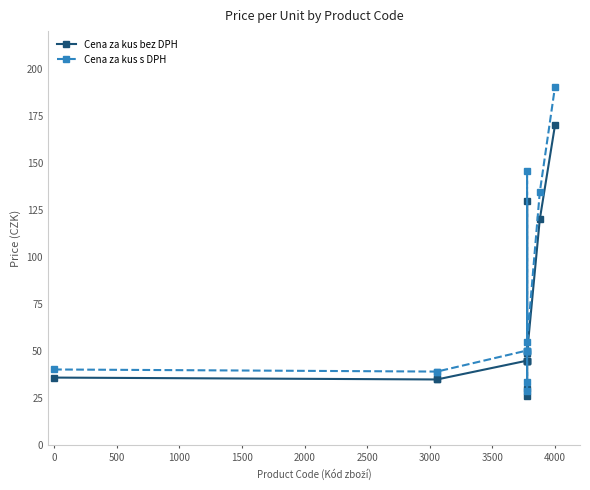

What is the value of the Cena za kus s DPH point at the 12th from the left?

134.3